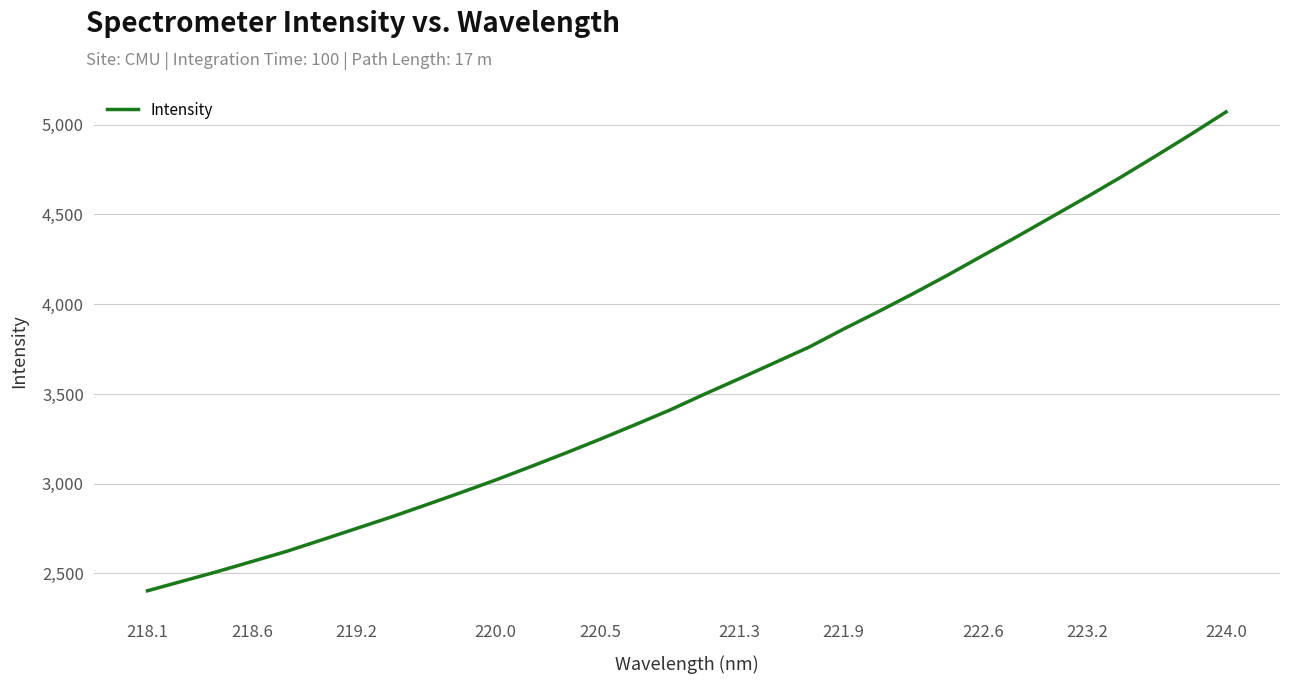

How many lines are shown in the chart?

1